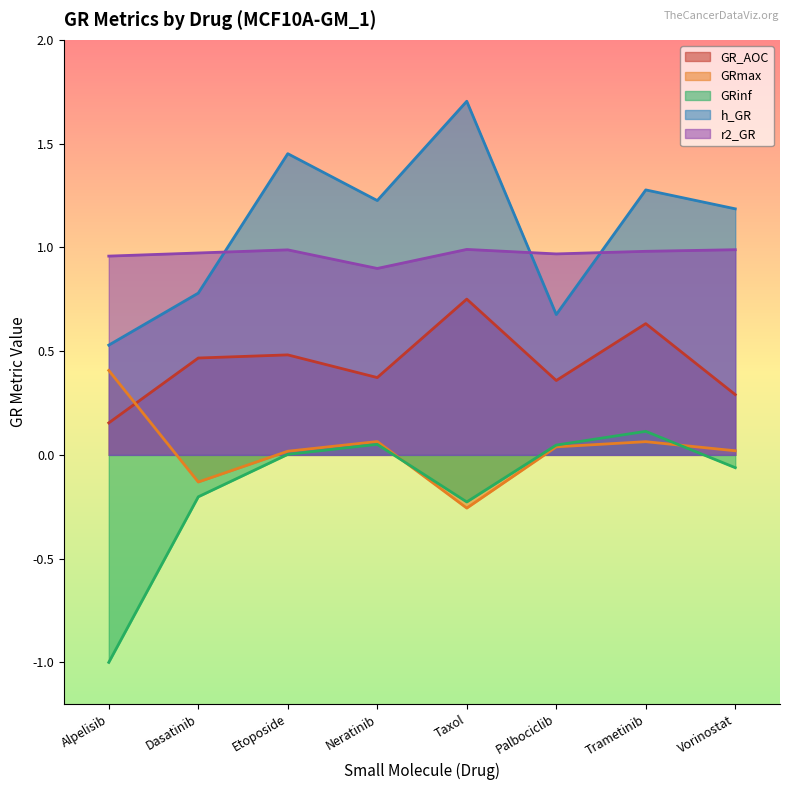

What is the highest value of the h_GR series?

1.7